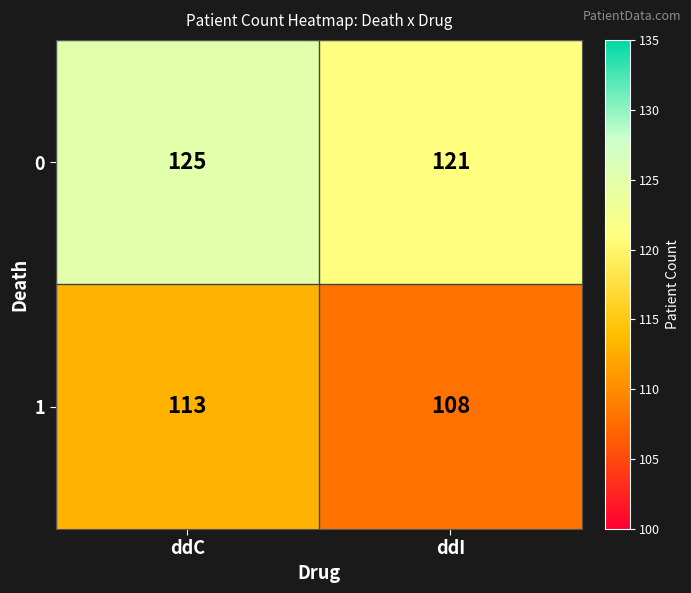

Reading left to right, list all the values displayed in this chart.

0: ddC=125	ddI=121
1: ddC=113	ddI=108